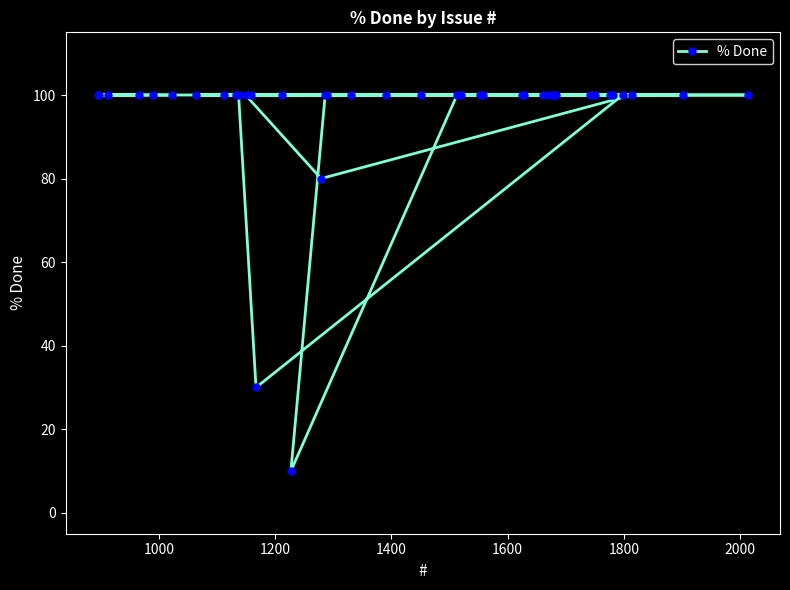

Reading left to right, list all the values displayed in this chart.

100	100	100	100	100	100	100	100	100	100	100	100	30	100	10	80	100	100	100	100	100	100	100	100	100	100	100	100	100	100	100	100	100	100	100	100	100	100	100	100